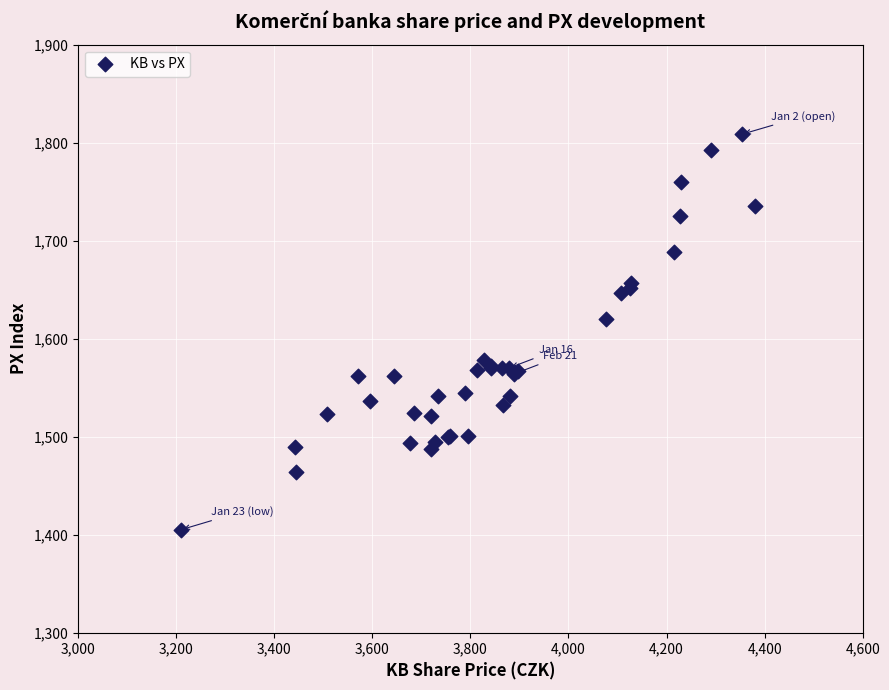

What Y value in the scatter plot is closest to 1606?

1620.2